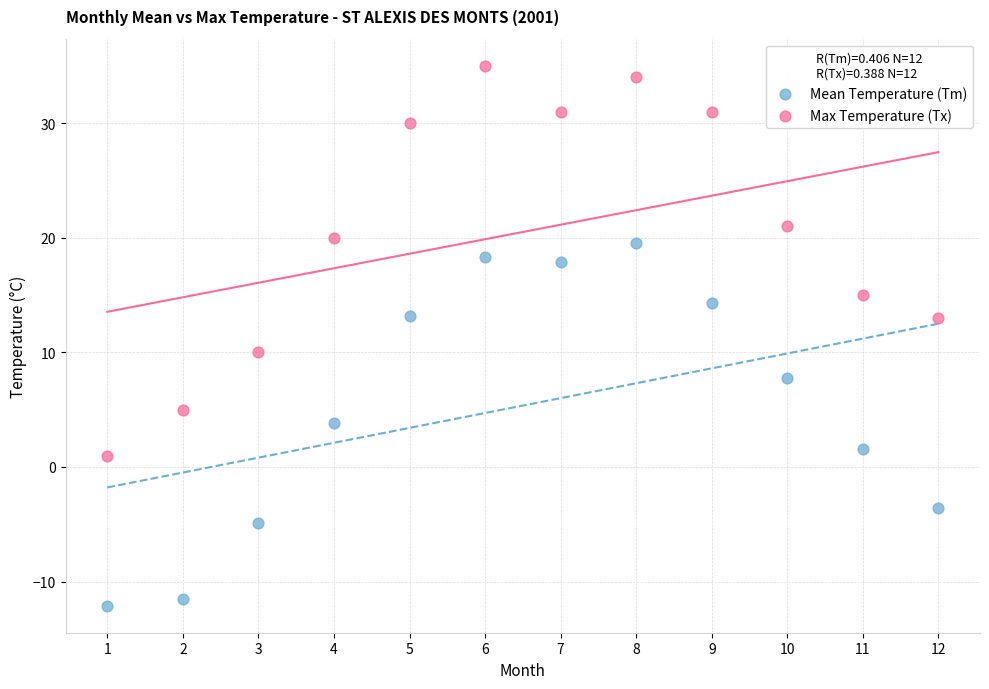

Which series reaches the minimum Y coordinate?

Mean Temperature (Tm)